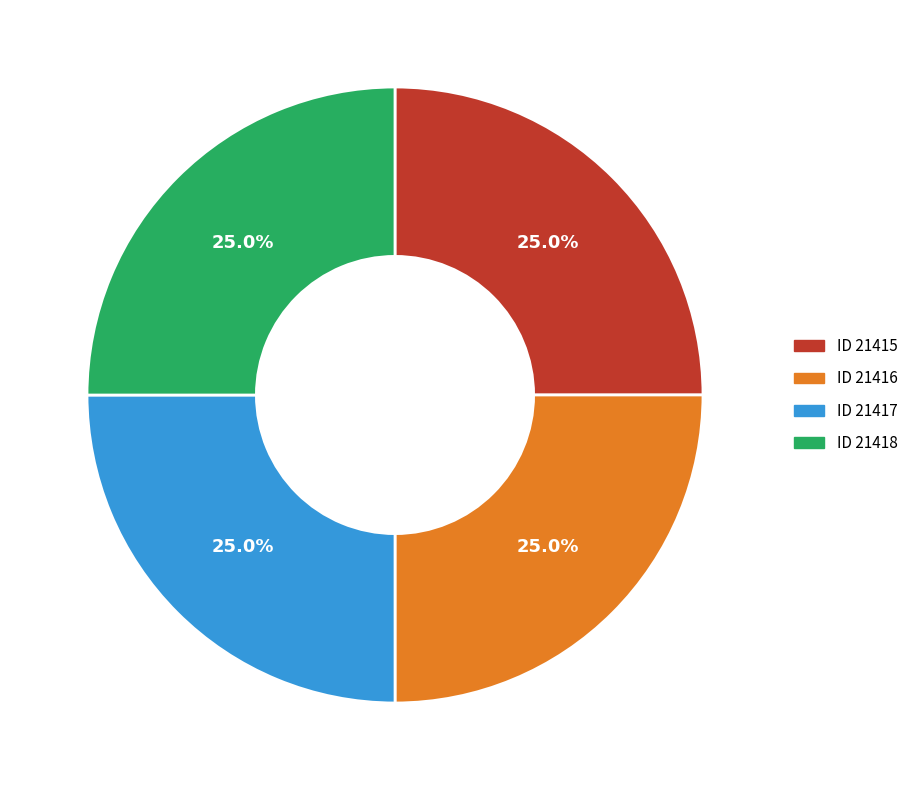

What is the total percentage of ID 21418 and ID 21417?

50.0%